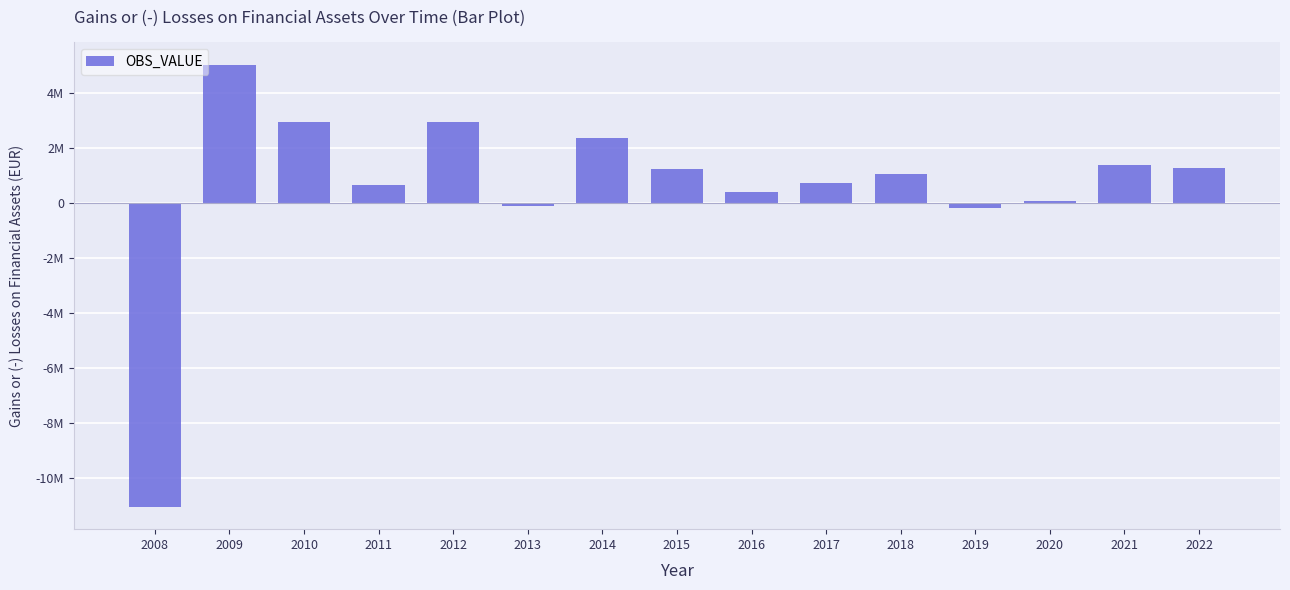

Is it true that the value at 2009 is 3253641?

False